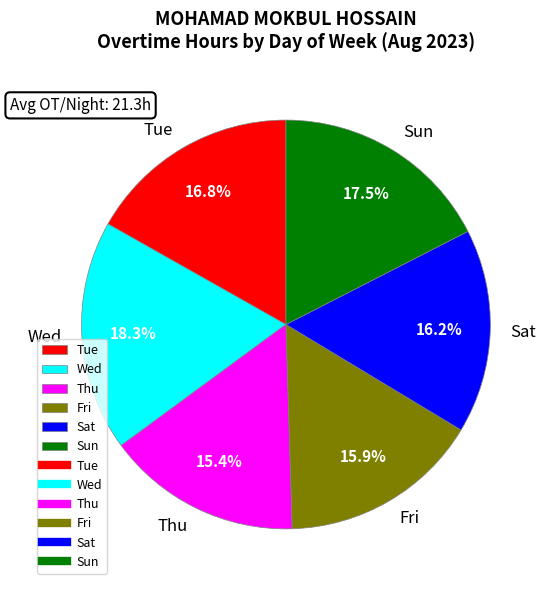

Which category has the biggest portion of the pie?

Wed